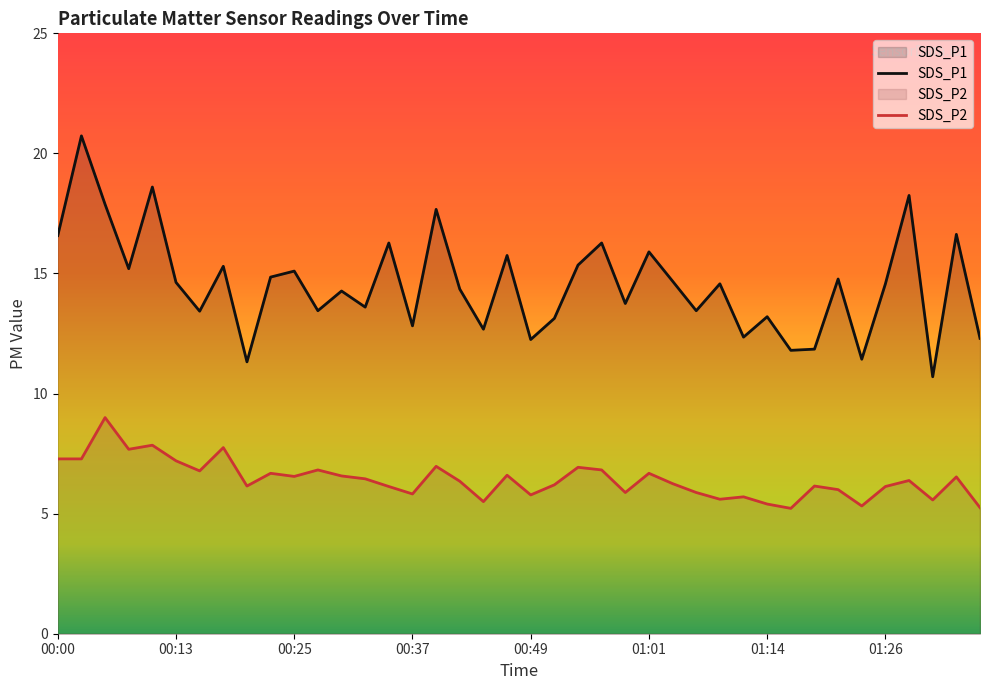

Is it true that SDS_P2 equals 11.5 at 00:27?

False